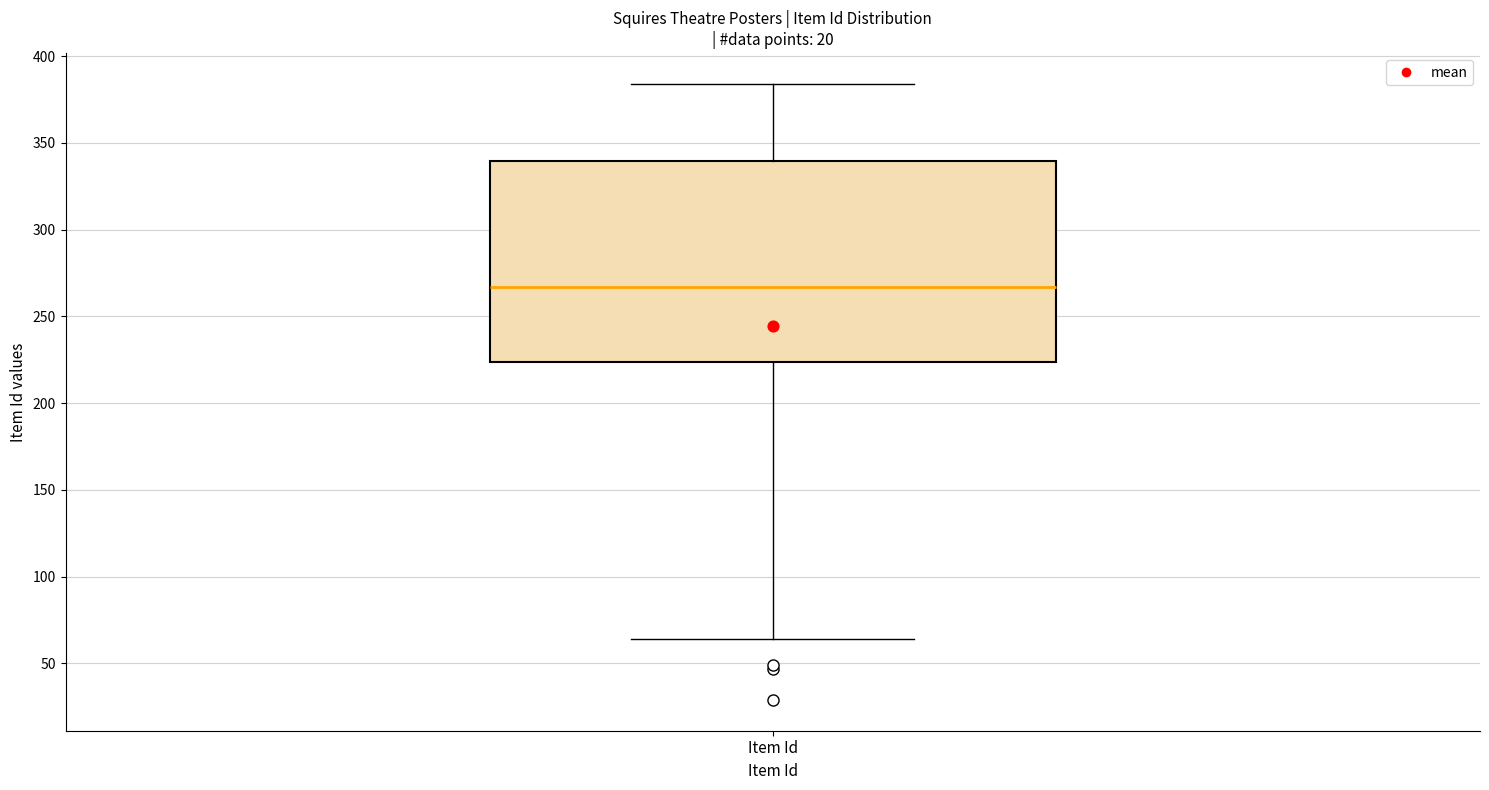

Transcribe this box plot: give where the median line is, the range the box spans, and where the two whiskers end, as read against the y-axis. The values are not printed on the chart, so give them approximately, as read against the axis.

median 265, box 225 to 340, whiskers 65 to 385